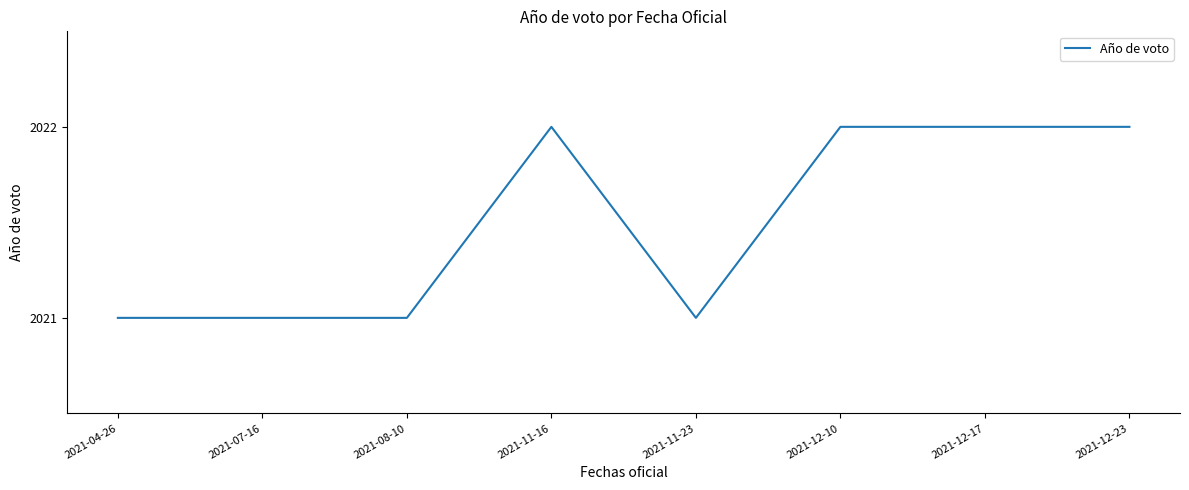

What is the smallest value displayed?

2021